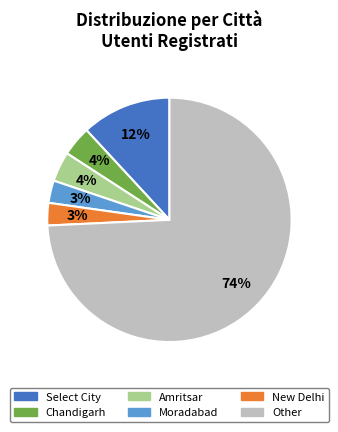

Is there any slice that represents more than half of the pie?

Yes